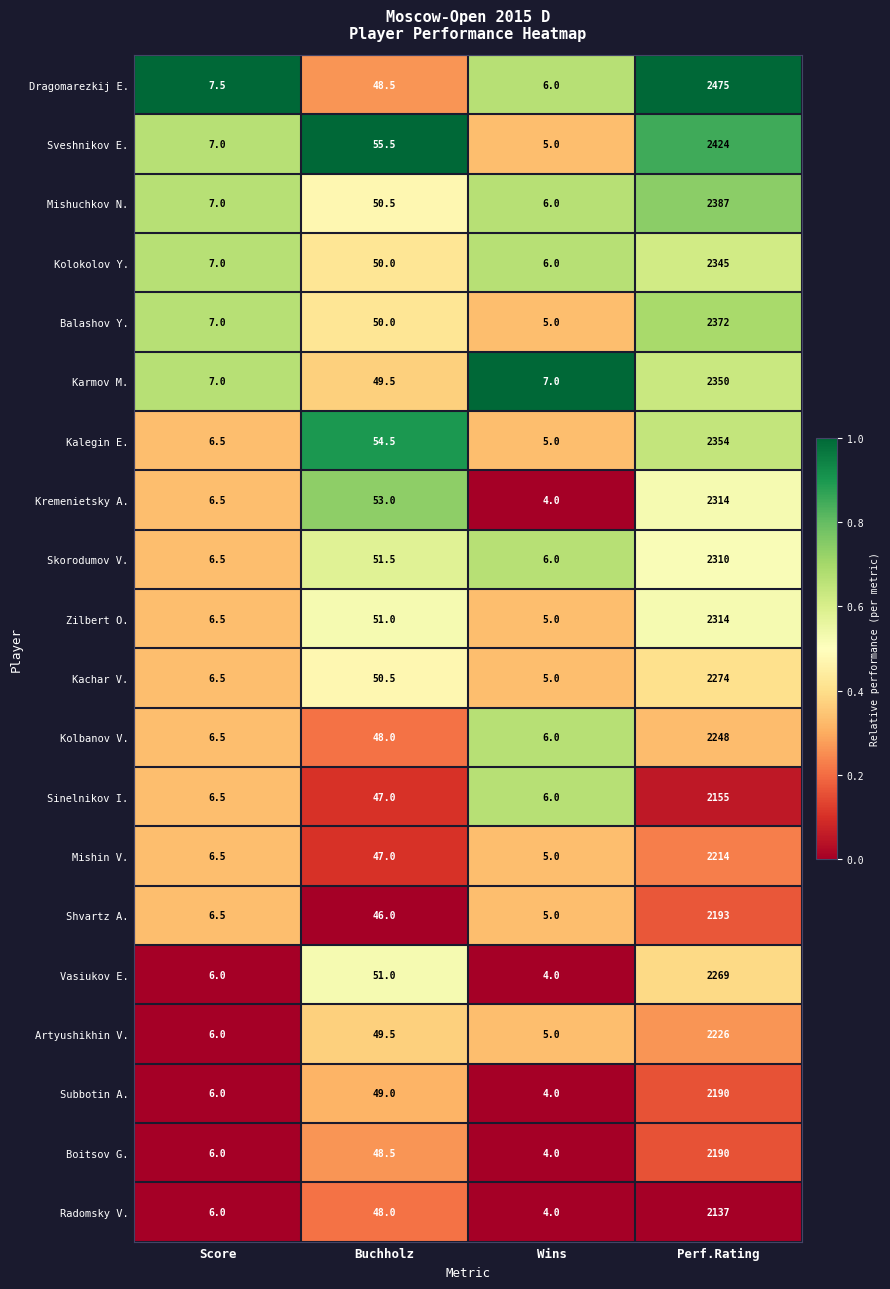

The Sinelnikov I. series shows 8.5 at Score. True or false?

False